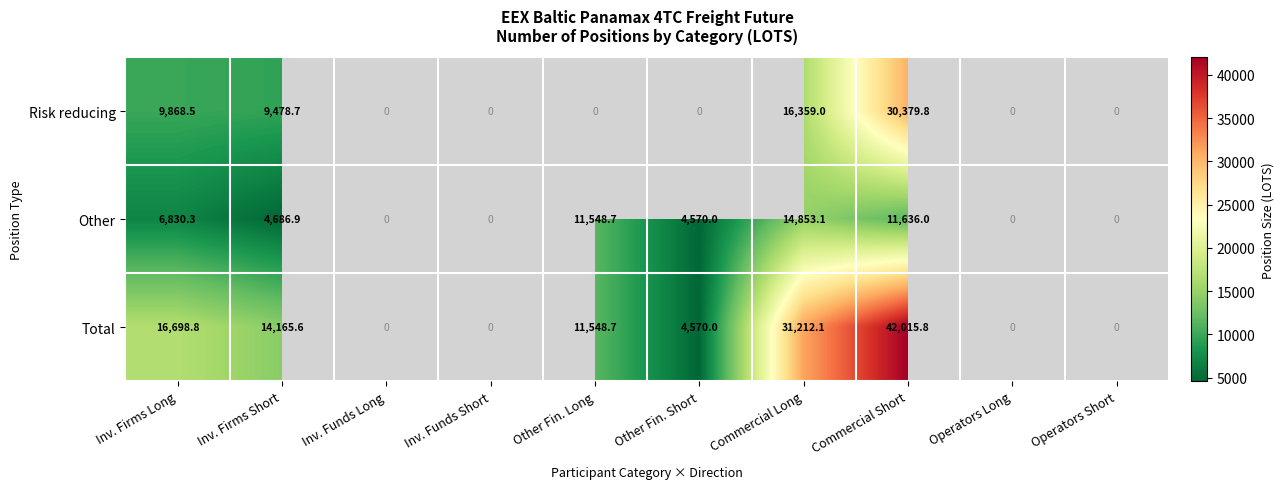

Is it true that Other equals 3186.8 at Other Fin. Short?

False